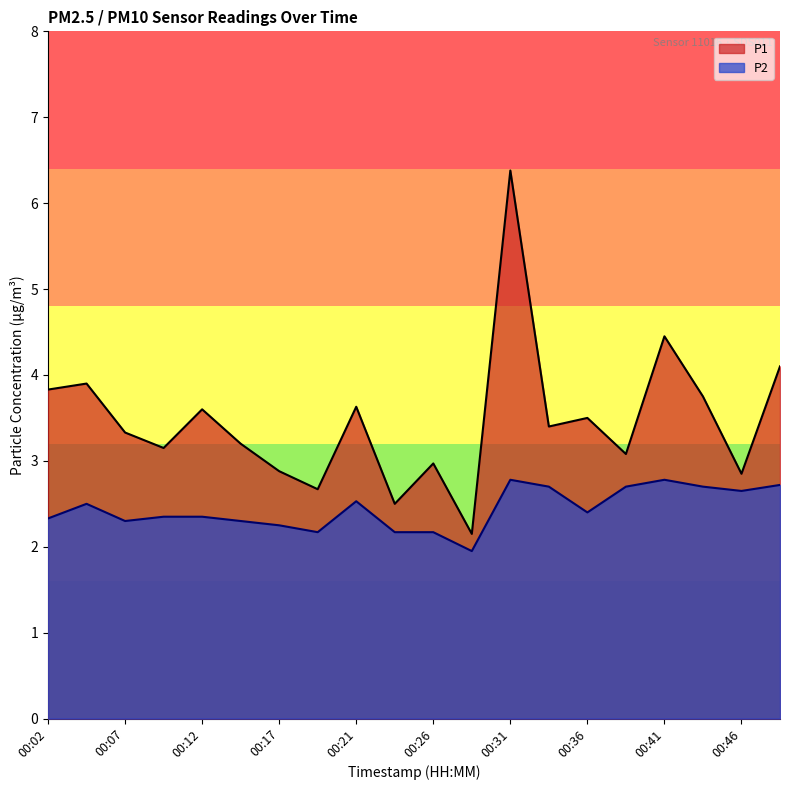

What is the total value across all series at 00:43?

6.5